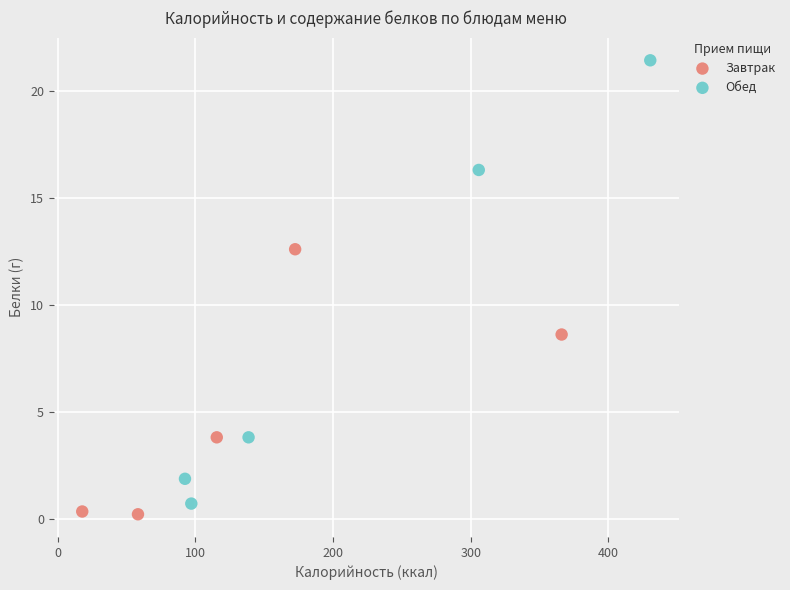

Which series has the widest spread of Y values?

Обед